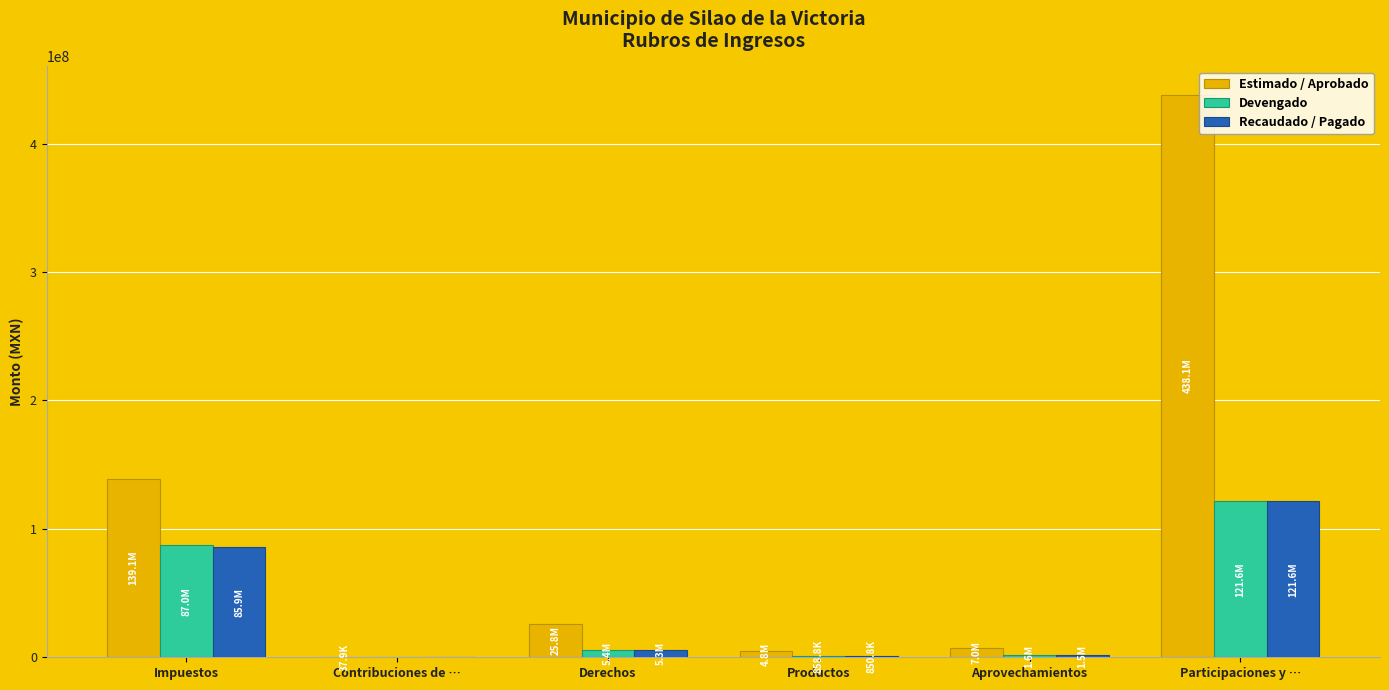

Which series has the largest total across all categories?

Estimado / Aprobado